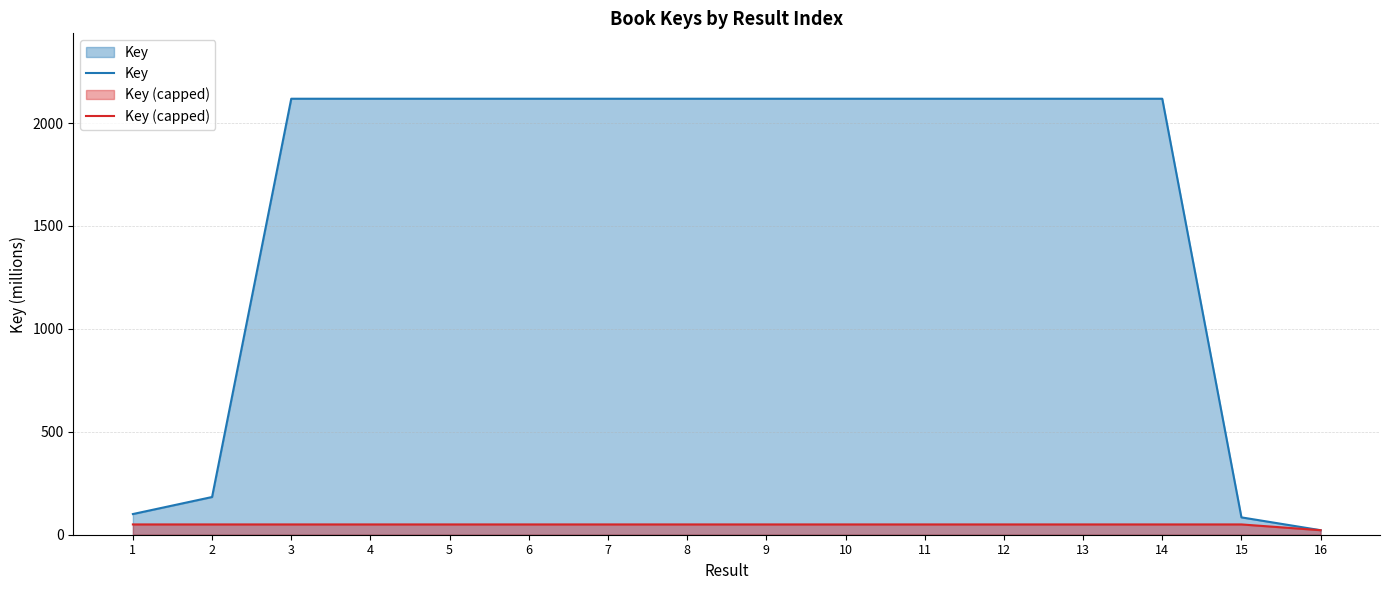

What is the sum of the Key (capped) values at 1 and 4?

100.0